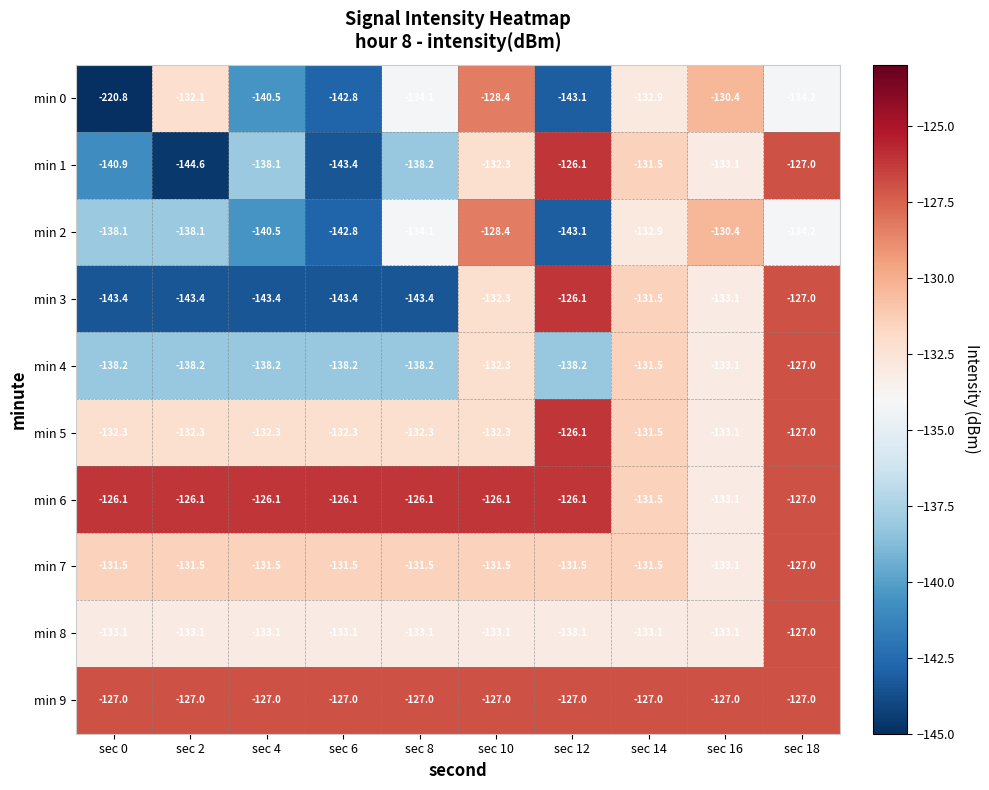

Rank the series at sec 2 from highest to lowest value.

min 6, min 9, min 7, min 0, min 5, min 8, min 2, min 4, min 3, min 1